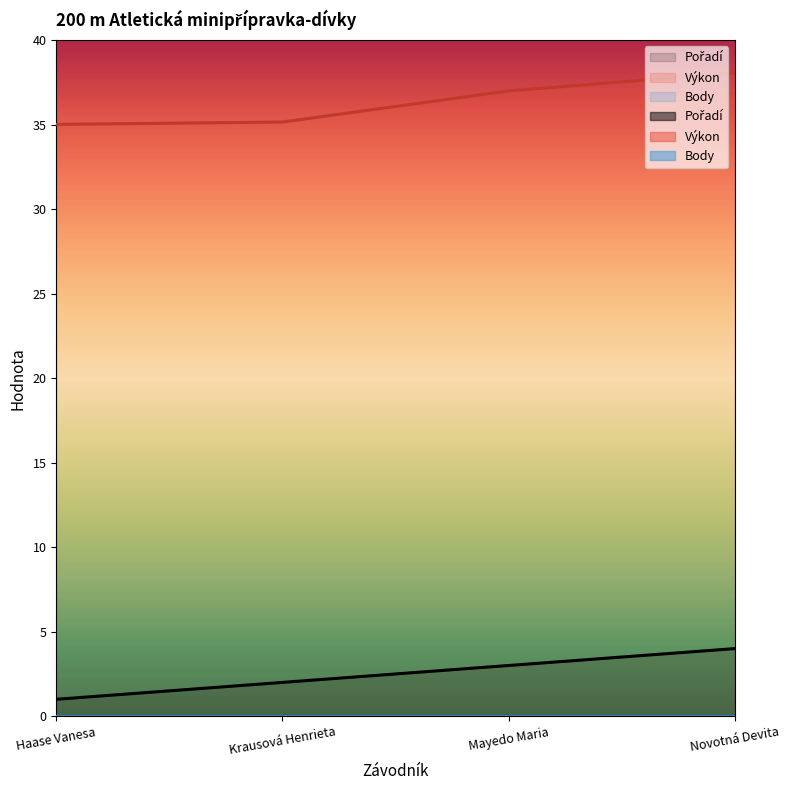

List the labels in order of Výkon value, smallest first.

Haase Vanesa, Krausová Henrieta, Mayedo Maria, Novotná Devita